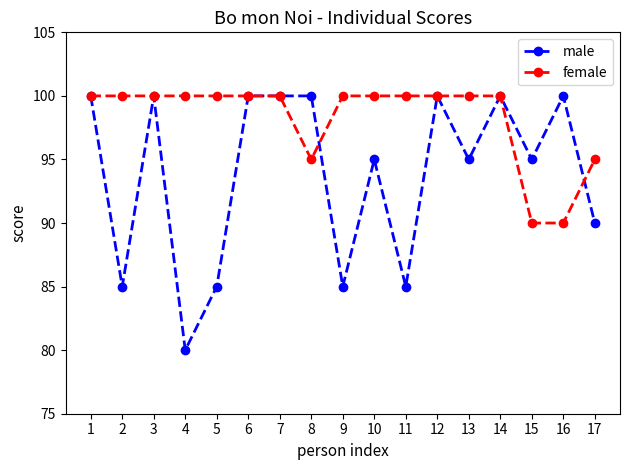

What is the difference between the maximum and minimum values in the male series?

20